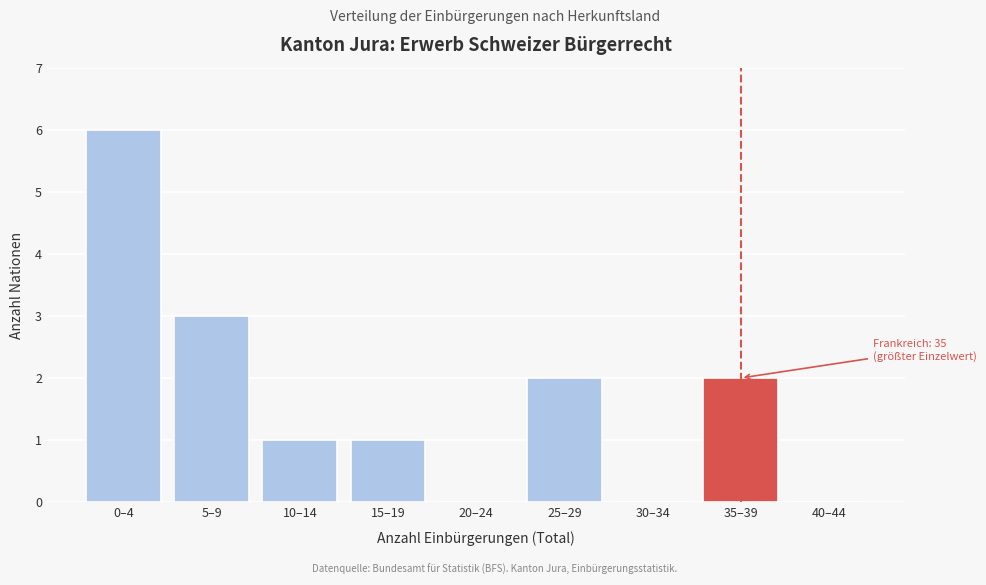

Reading right to left, what are all the values shown in this chart?

40–44=0	35–39=2	30–34=0	25–29=2	20–24=0	15–19=1	10–14=1	5–9=3	0–4=6